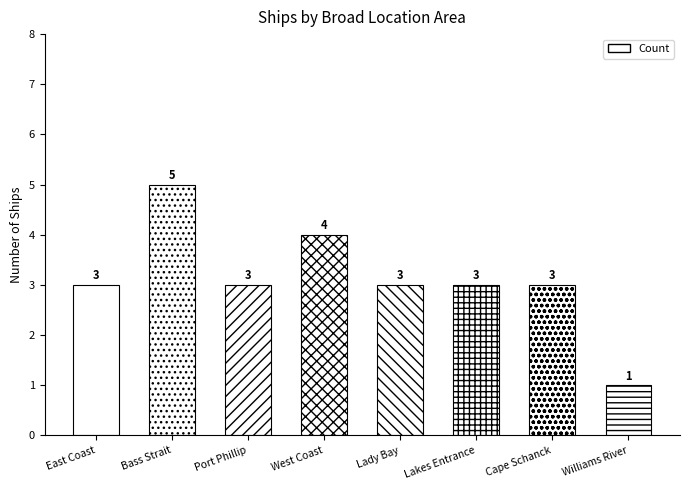

What is the value of the 8th bar from the left?

1